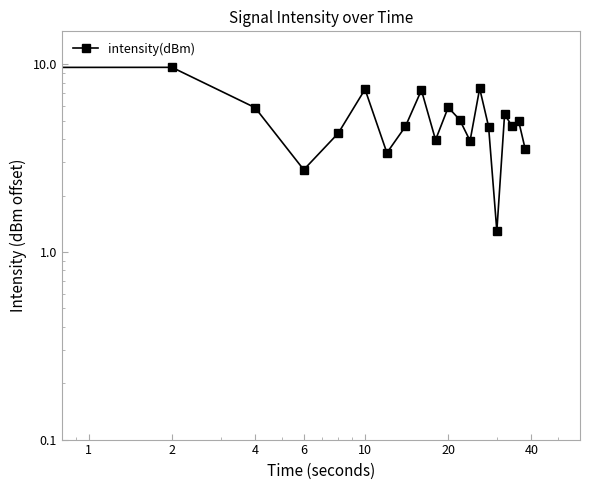

Reading left to right, what are all the values shown in this chart?

2.0	9.6	5.9	2.7	4.3	7.4	3.4	4.7	7.3	4.0	5.9	5.1	3.9	7.4	4.7	1.3	5.4	4.7	5.0	3.5